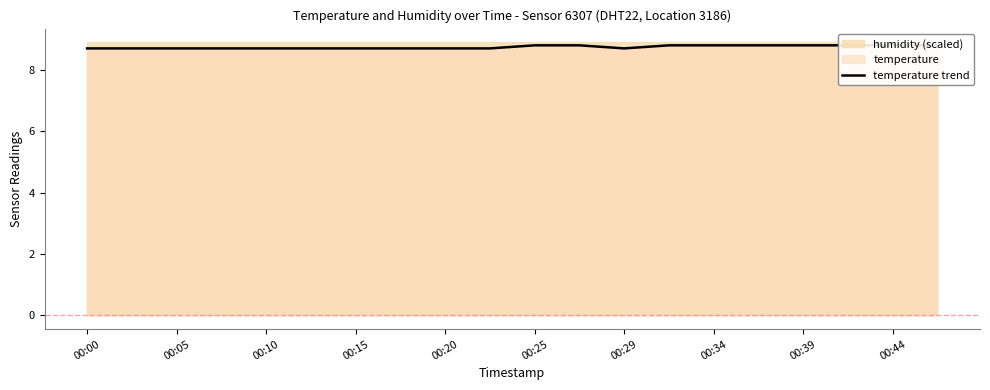

Does the chart have visible grid lines?

No